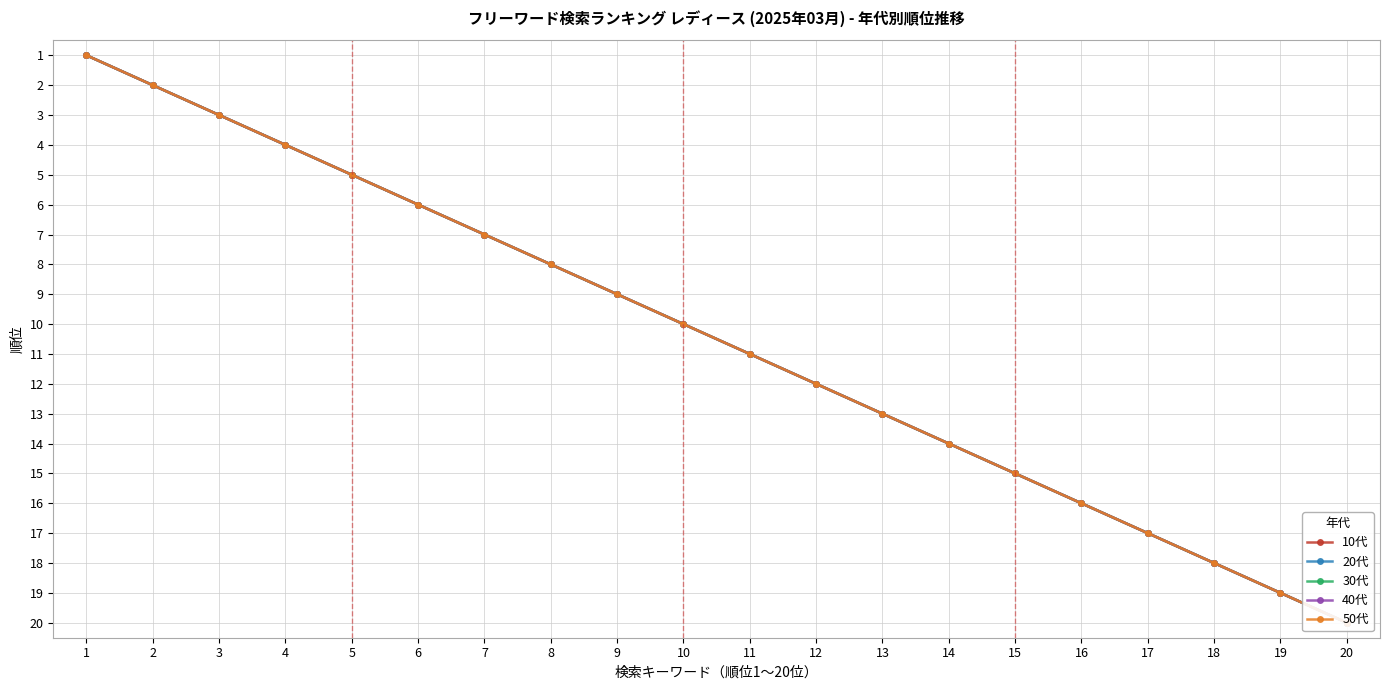

What is the difference between the second highest and second lowest values in the 40代 series?

17